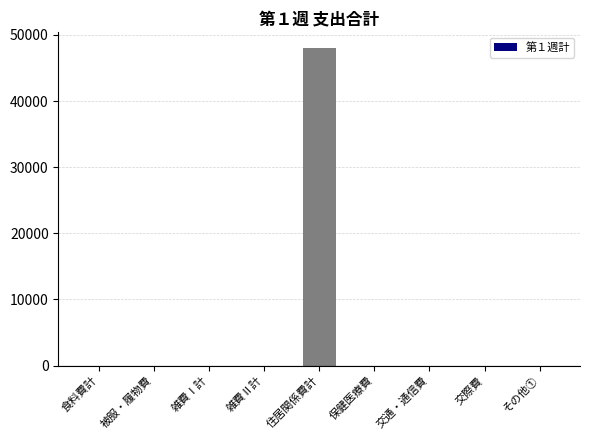

What is the change in value from 住居関係費計 to 保健医療費?

-48000